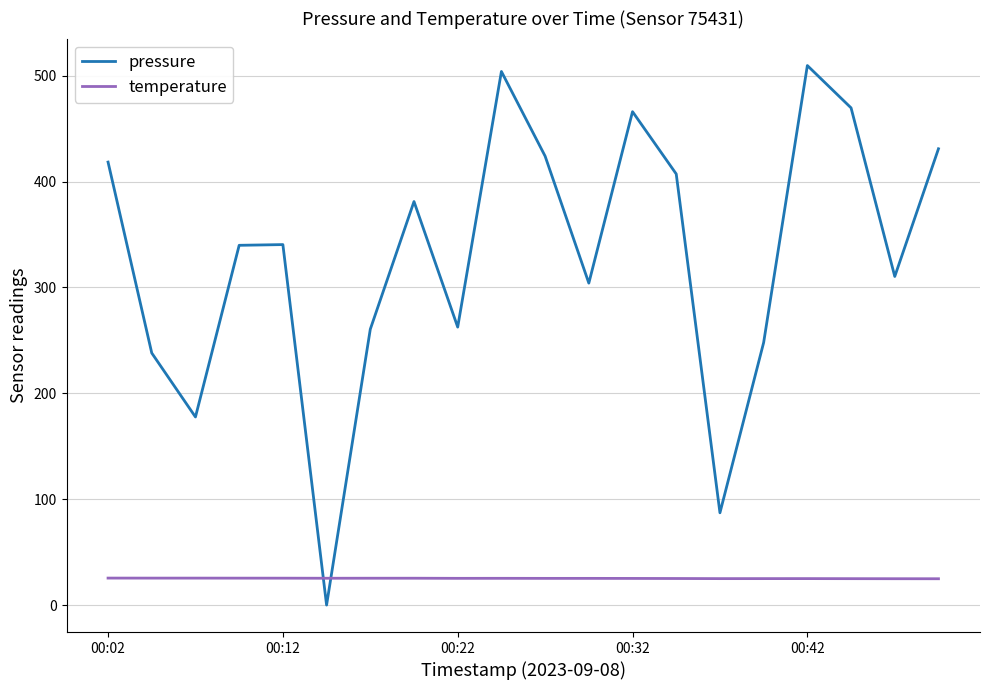

How many times do pressure and temperature cross each other?

2